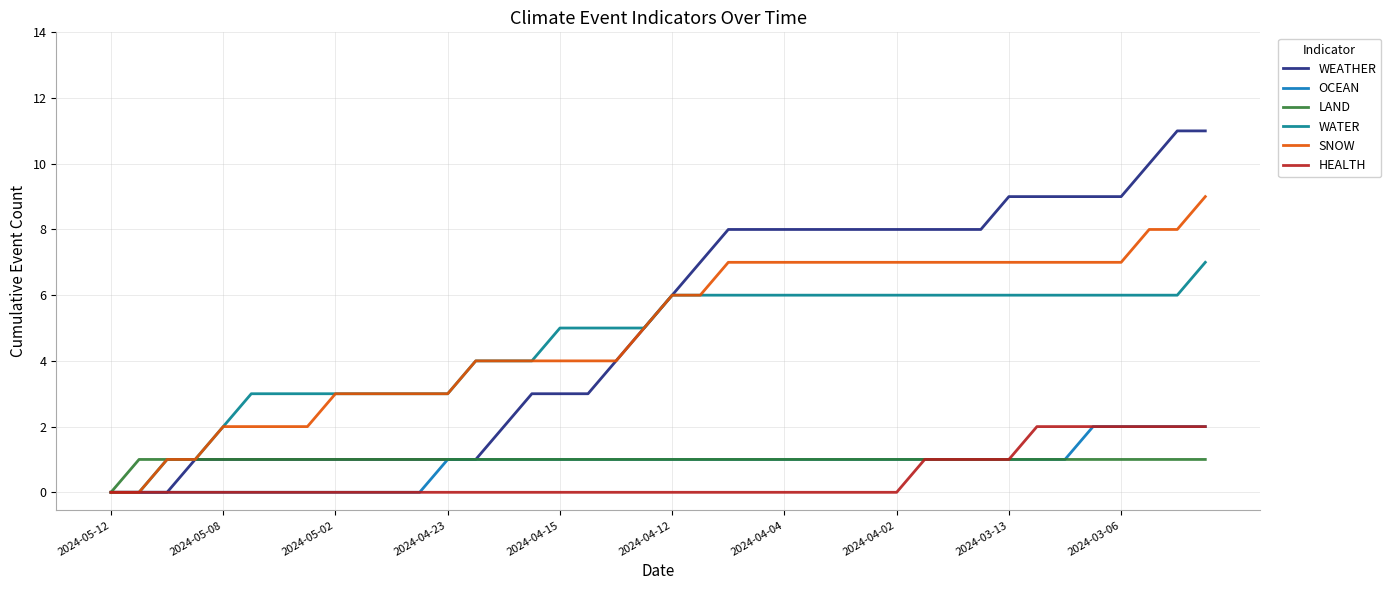

What is the highest value of the WATER series?

7